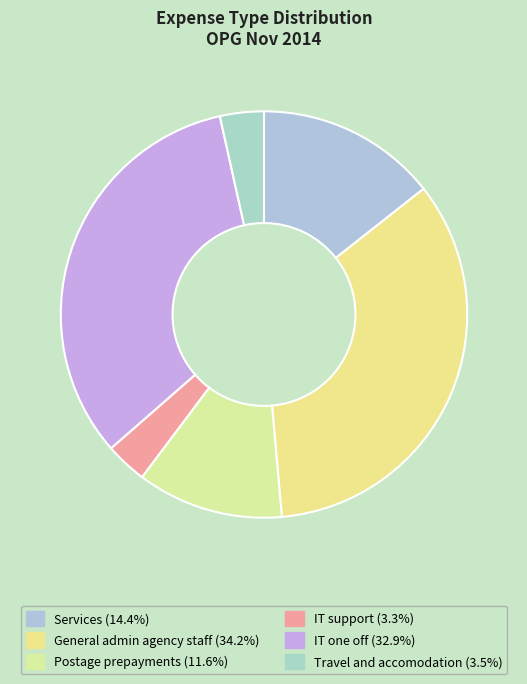

How many slices are in this pie chart?

6